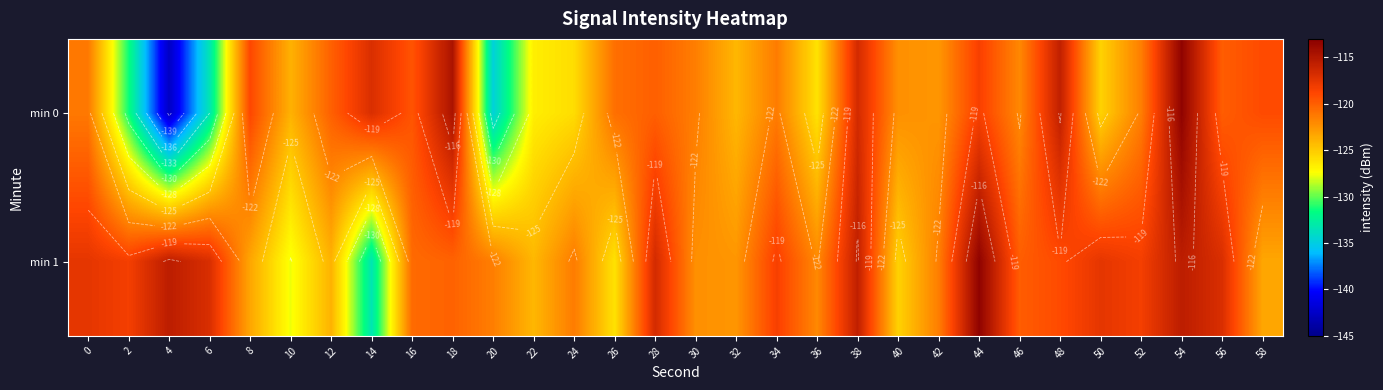

What is the sum of the min 1 values at 36 and 48?

-241.0